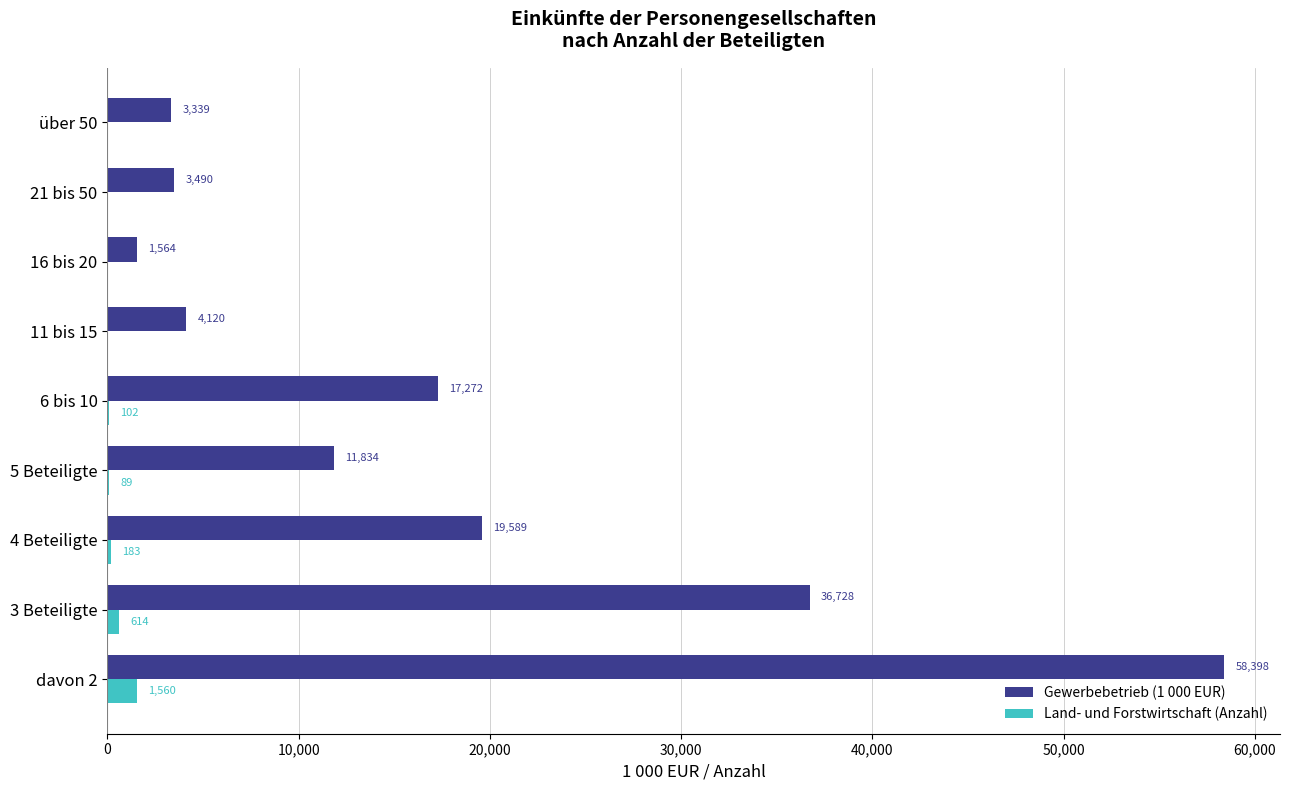

At which category is the sum across all series the highest?

davon 2